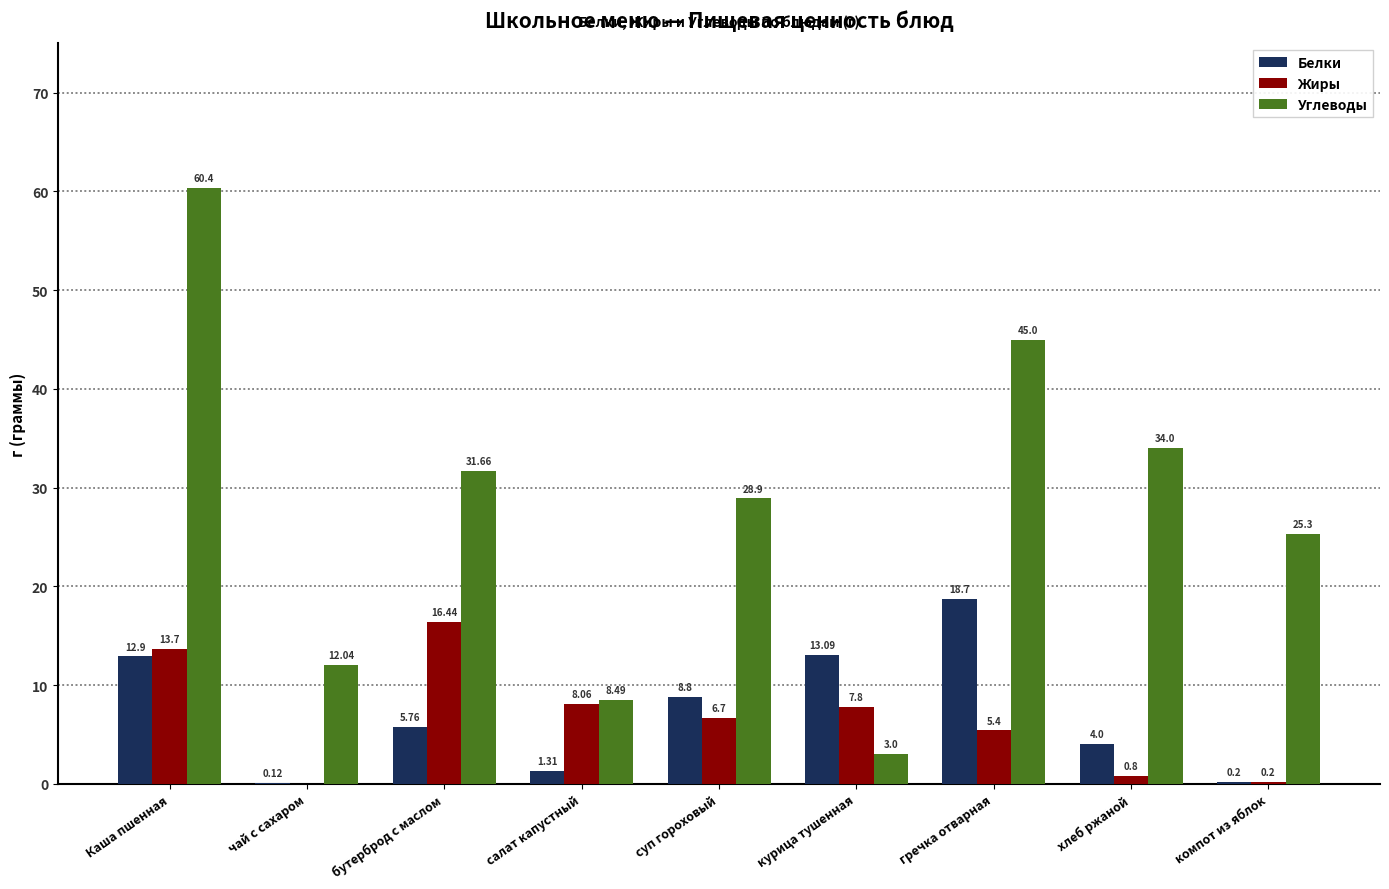

Which series has the largest total across all categories?

Углеводы